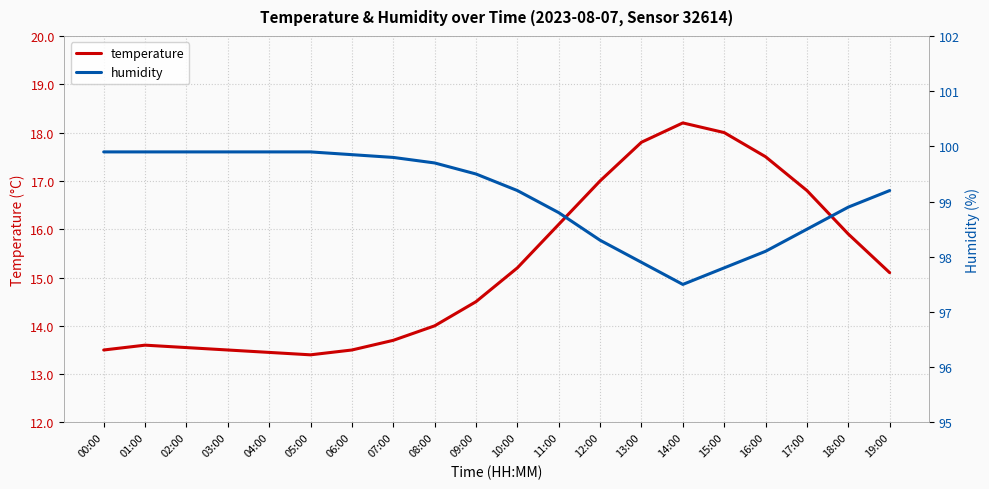

Rank the categories by humidity value from highest to lowest.

00:00, 01:00, 02:00, 03:00, 04:00, 05:00, 06:00, 07:00, 08:00, 09:00, 10:00, 19:00, 18:00, 11:00, 17:00, 12:00, 16:00, 13:00, 15:00, 14:00